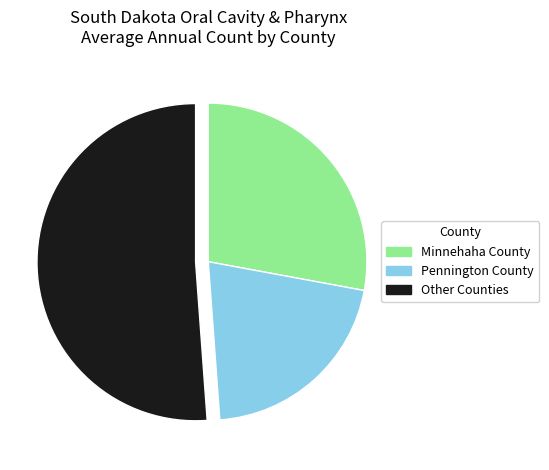

How many segments does this pie chart have?

3